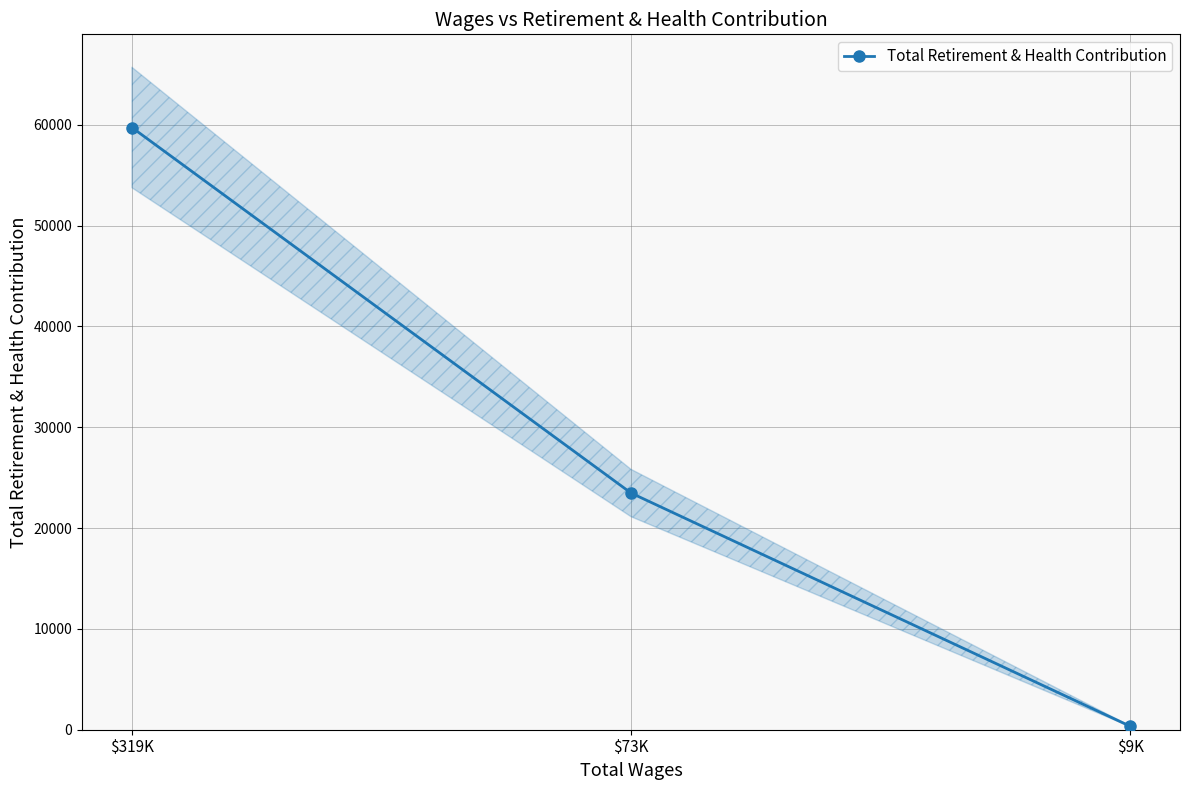

Does the chart have visible grid lines?

Yes